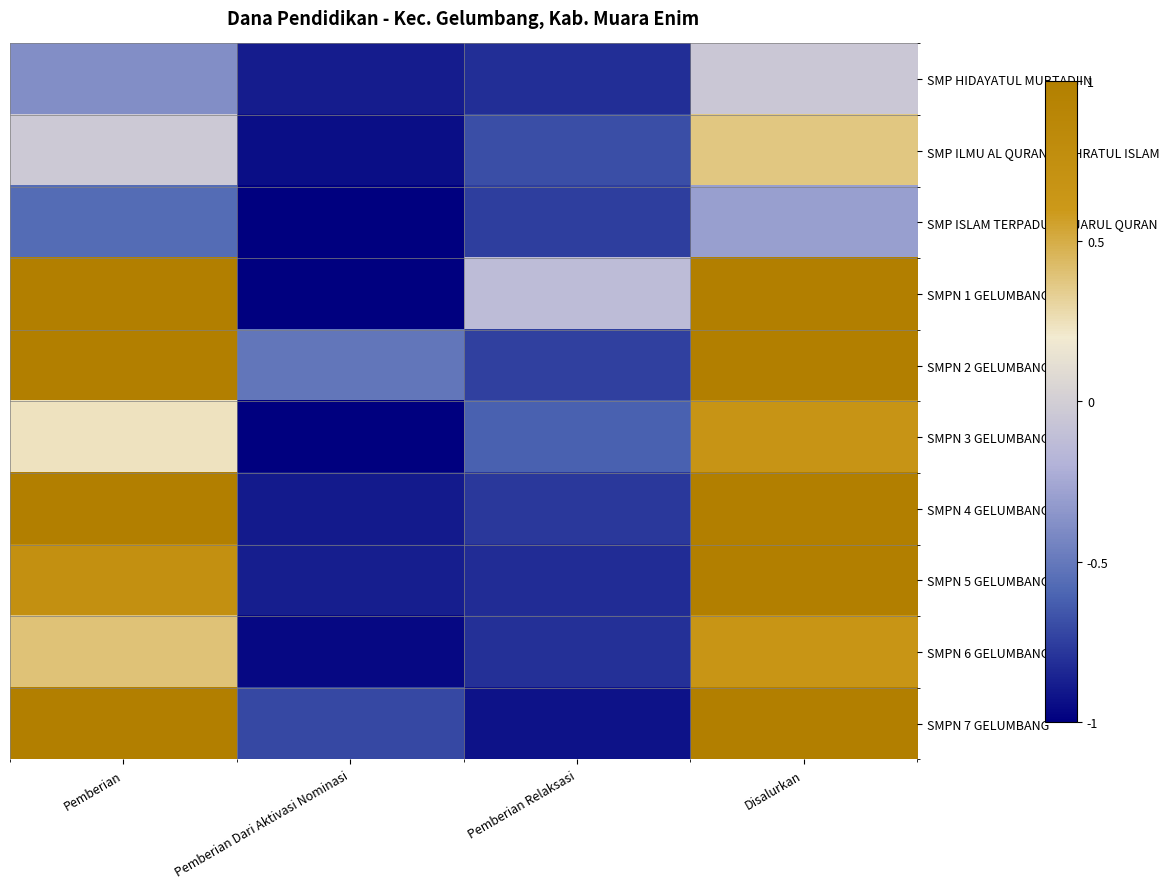

Between Pemberian Relaksasi and Disalurkan, which is larger?

Disalurkan